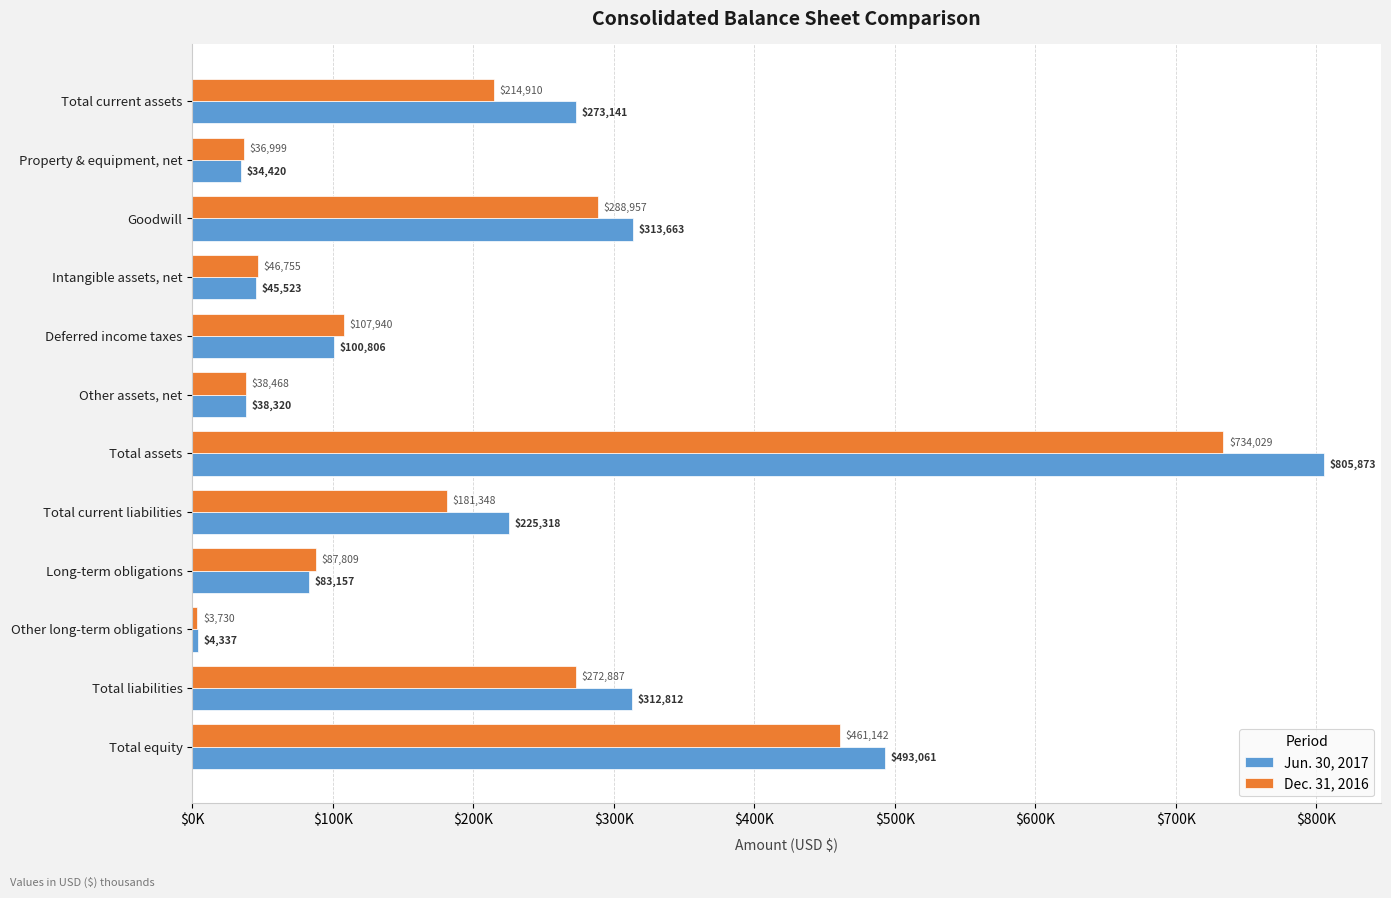

What are all the series names shown in the legend?

Jun. 30, 2017, Dec. 31, 2016